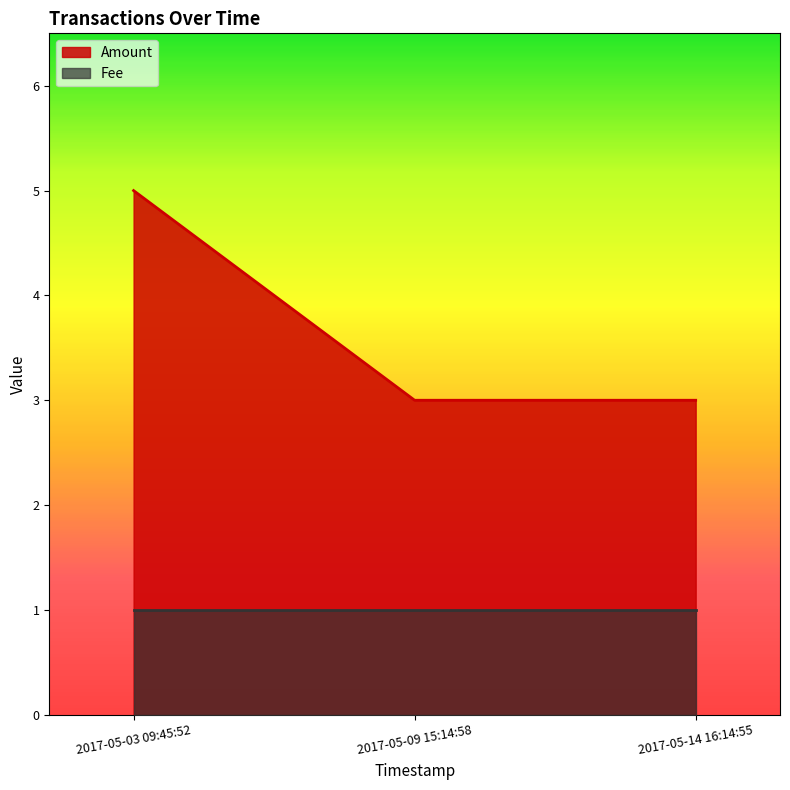

True or false: Fee has a value of 1 at 2017-05-14 16:14:55.

True